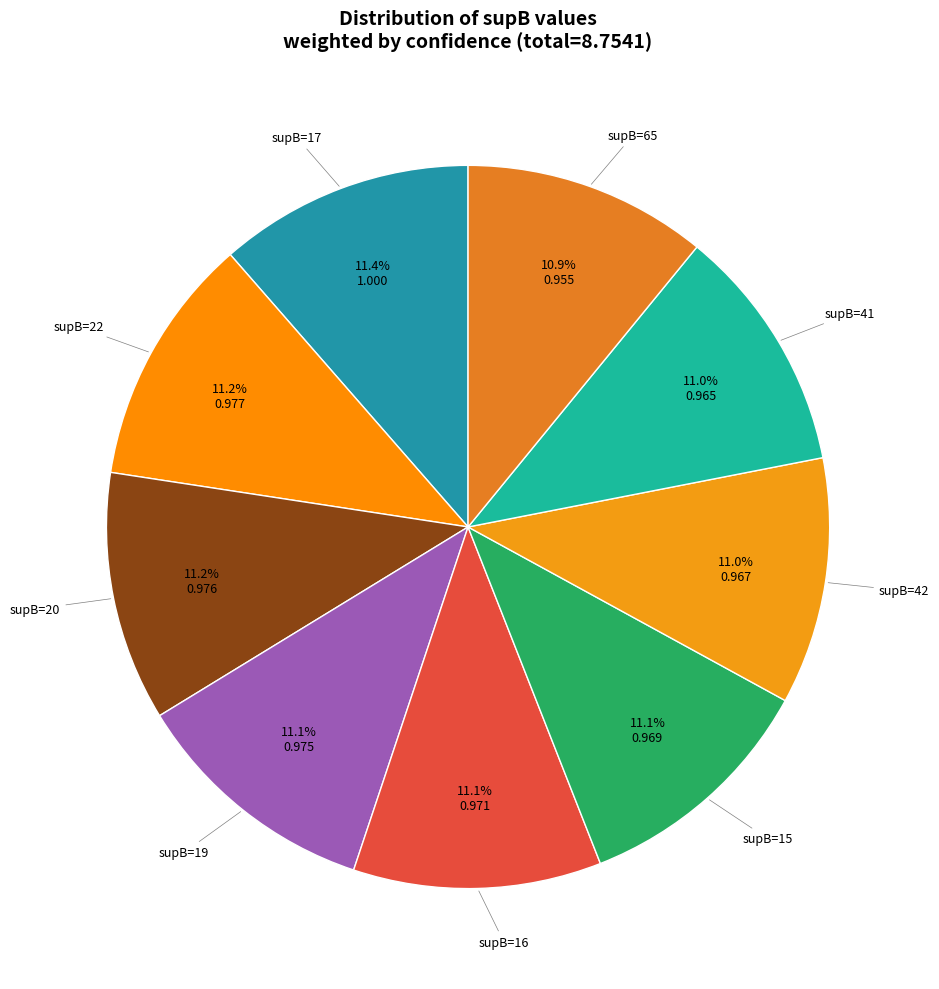

What portion of the pie excludes supB=22?

88.8%